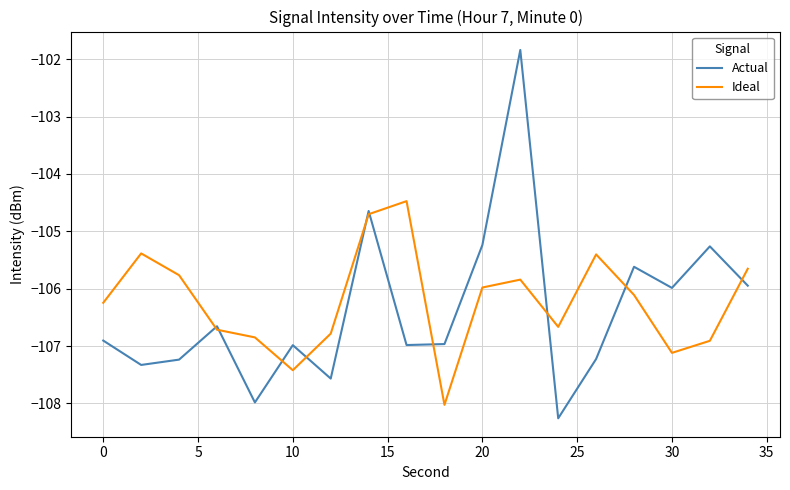

After their last crossing, which series has the higher values: Actual or Ideal?

Ideal